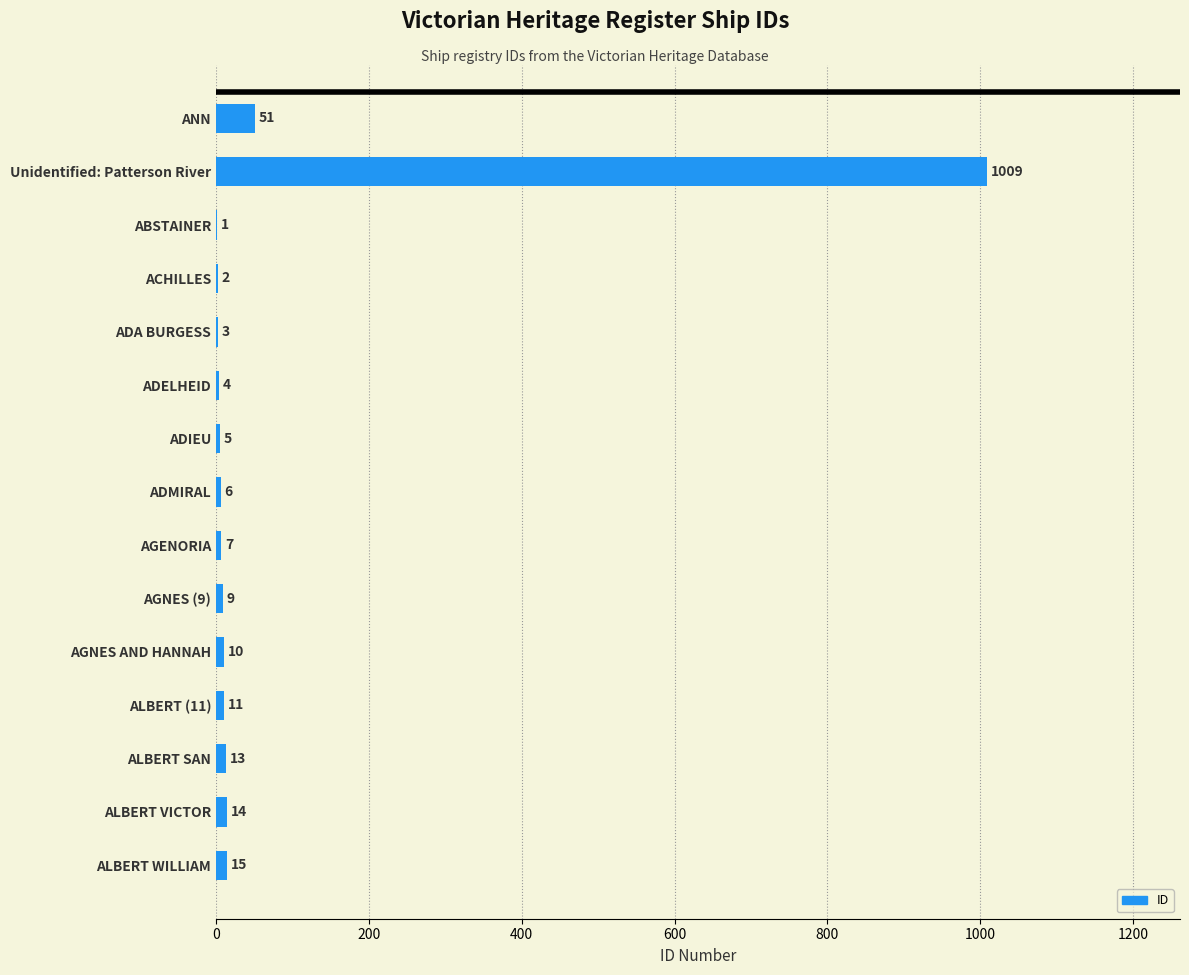

What is the greatest value displayed?

1009